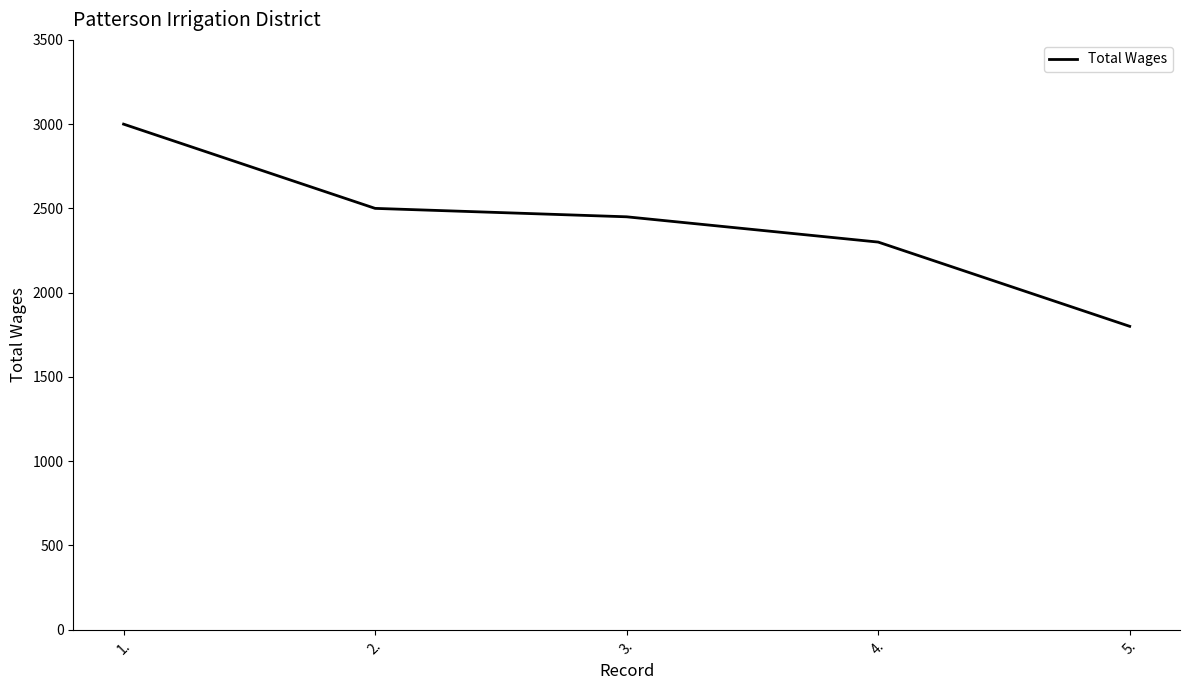

Which has a higher value, 2. or 4.?

2.